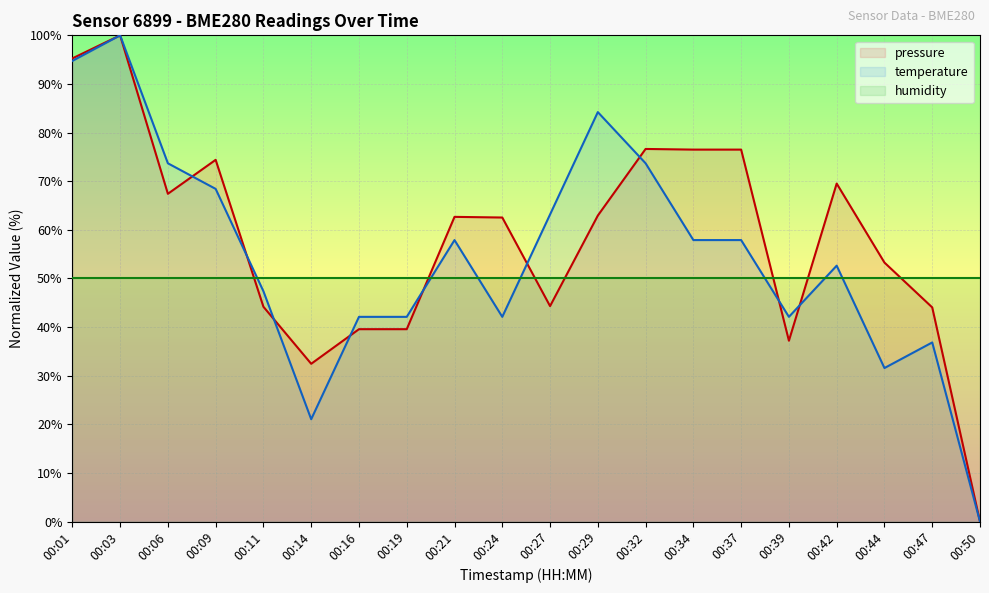

Which series has the largest total across all categories?

pressure